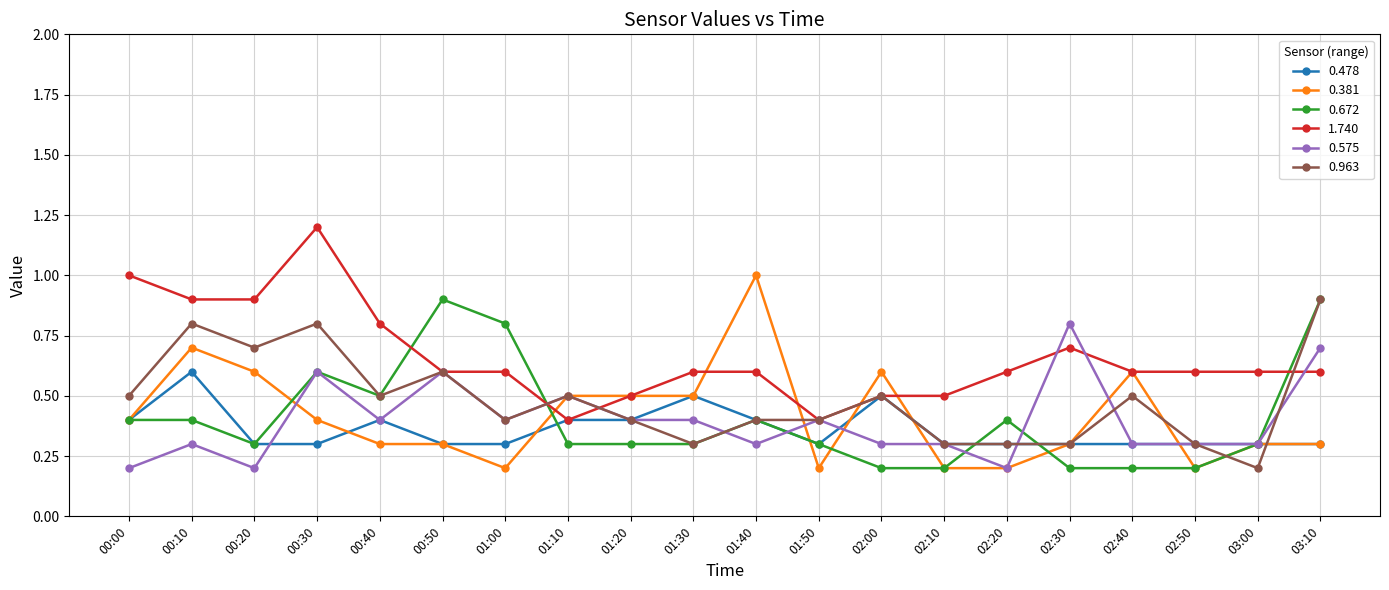

What is the average value of the 1.740 series?

0.7